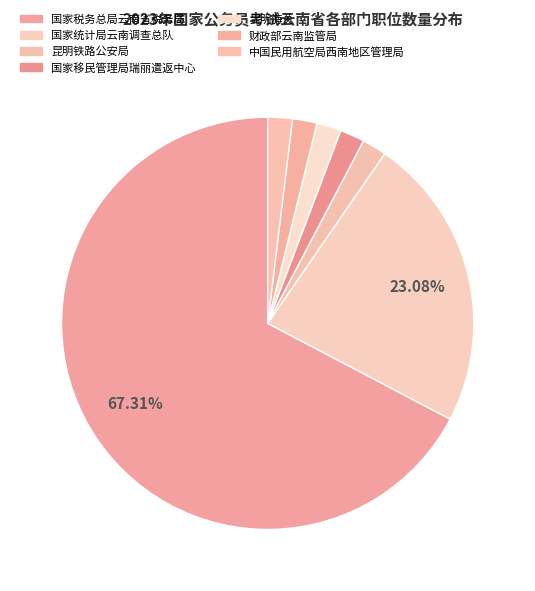

To the nearest percent, what is the difference between the largest and smallest slice percentages?

65%